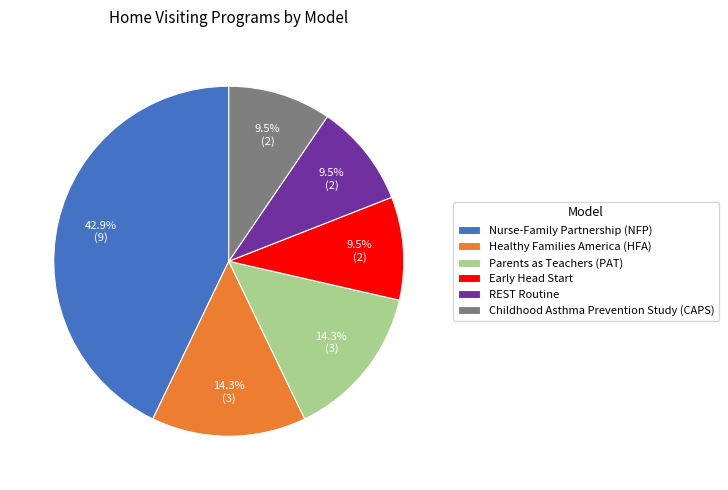

Is there a majority slice in this chart?

No